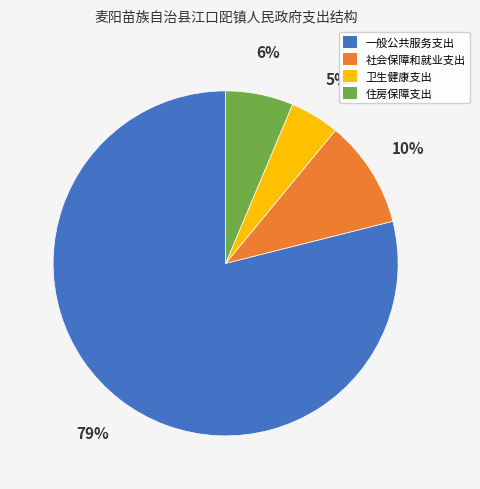

To the nearest percent, what is the average slice percentage?

25%